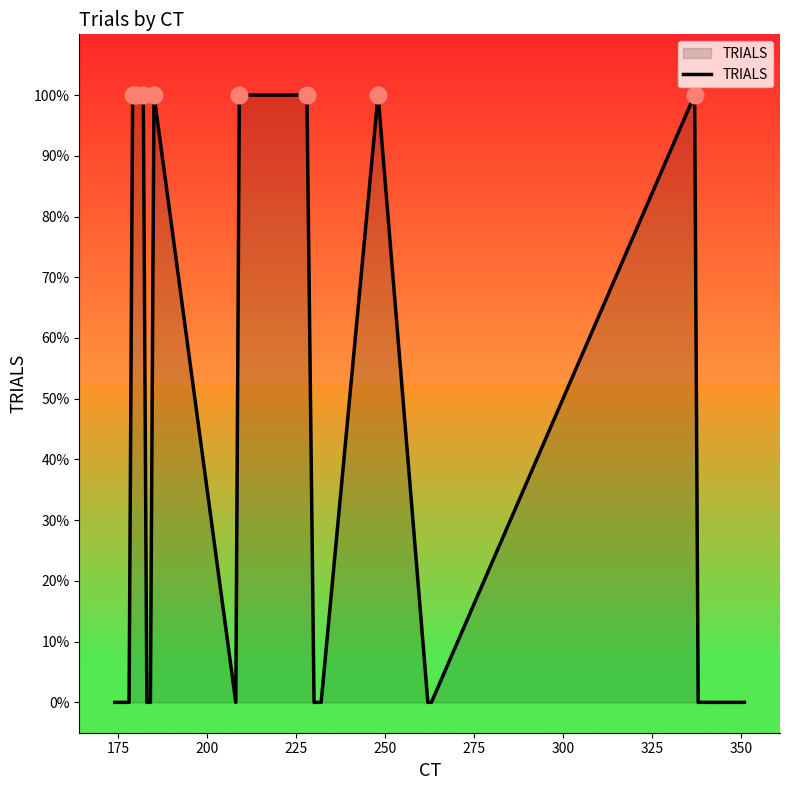

Does the chart have visible grid lines?

No